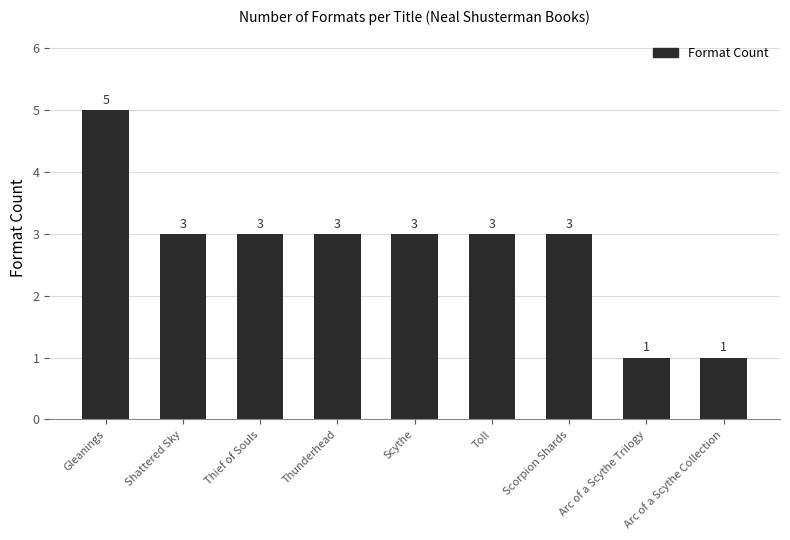

What is the difference between the second highest and second lowest values?

2